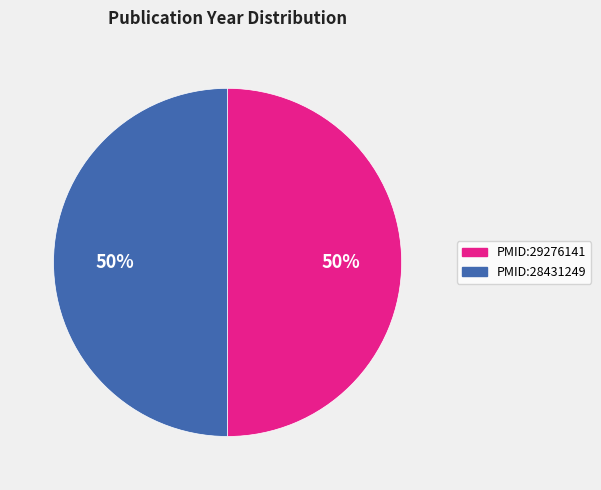

True or false: PMID:29276141 accounts for 60% of the total.

False